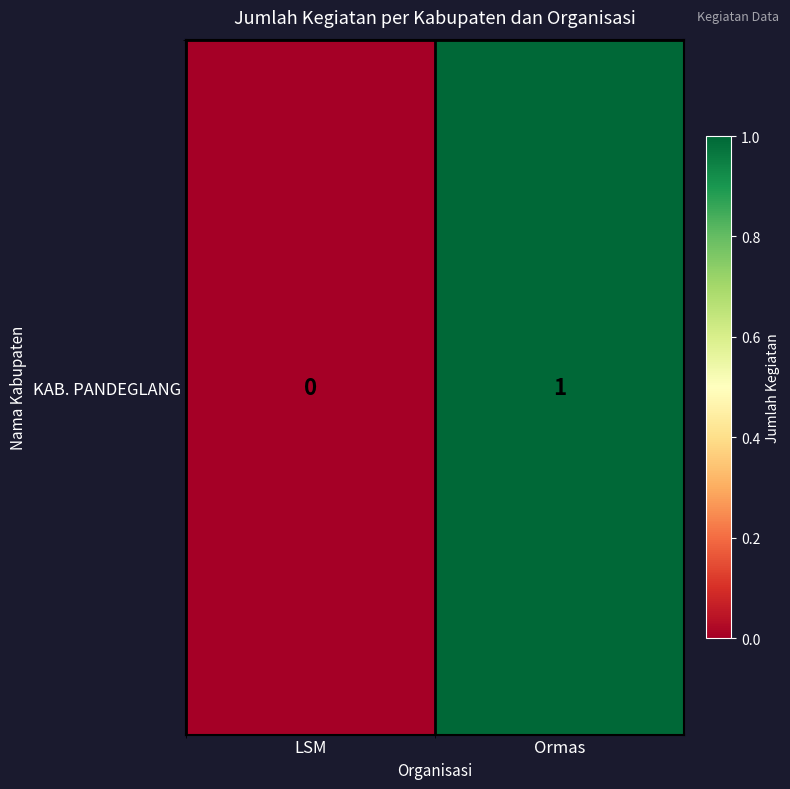

How many categories are shown in the chart?

2